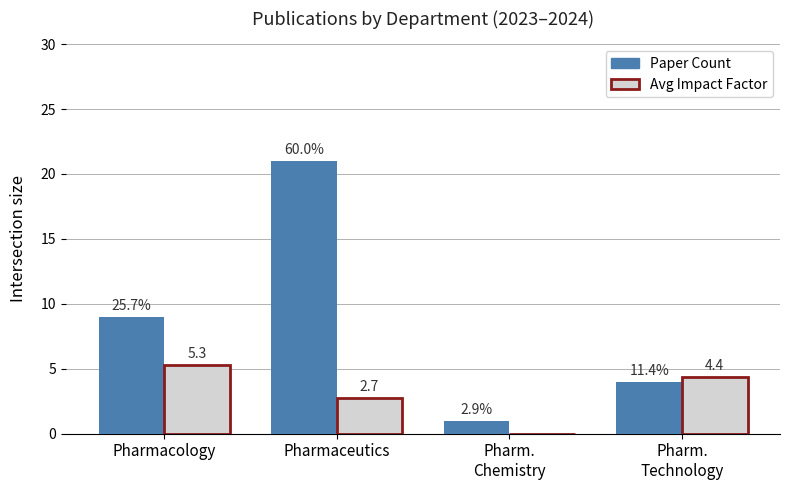

Reading left to right, list all the values displayed in this chart.

Paper Count: Pharmacology=9.0	Pharmaceutics=21.0	Pharm.
Chemistry=1.0	Pharm.
Technology=4.0
Avg Impact Factor: Pharmacology=5.3	Pharmaceutics=2.7	Pharm.
Chemistry=0.0	Pharm.
Technology=4.4